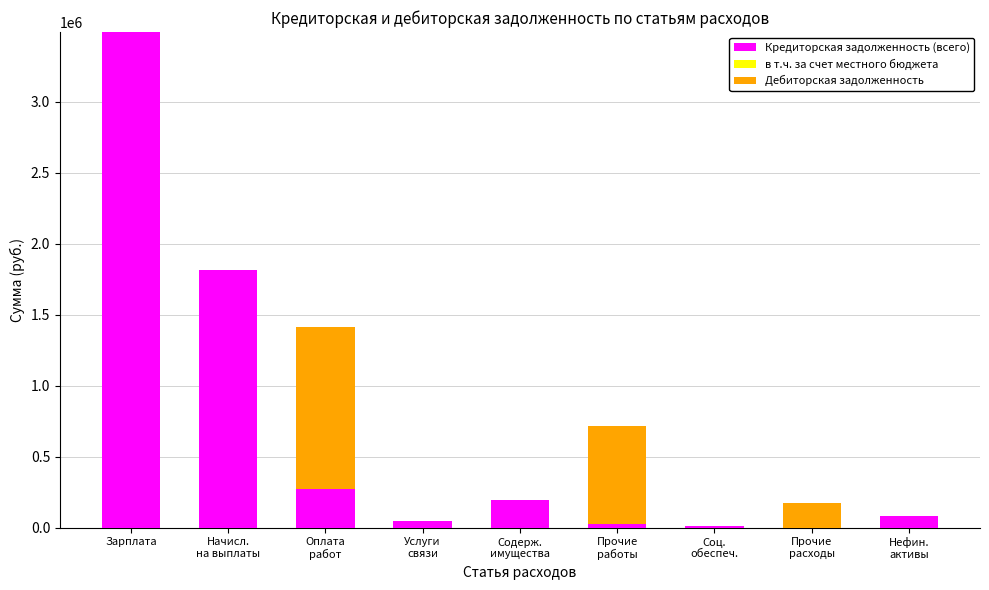

At which category is the sum across all series the highest?

Зарплата